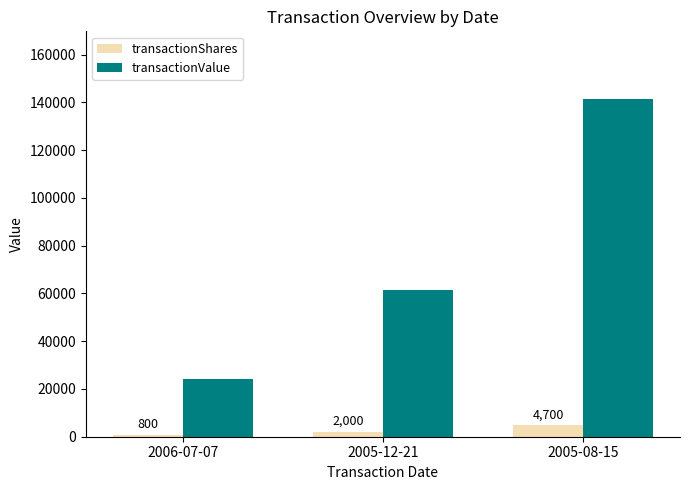

What is the label of the 2nd bar from the left?

2005-12-21